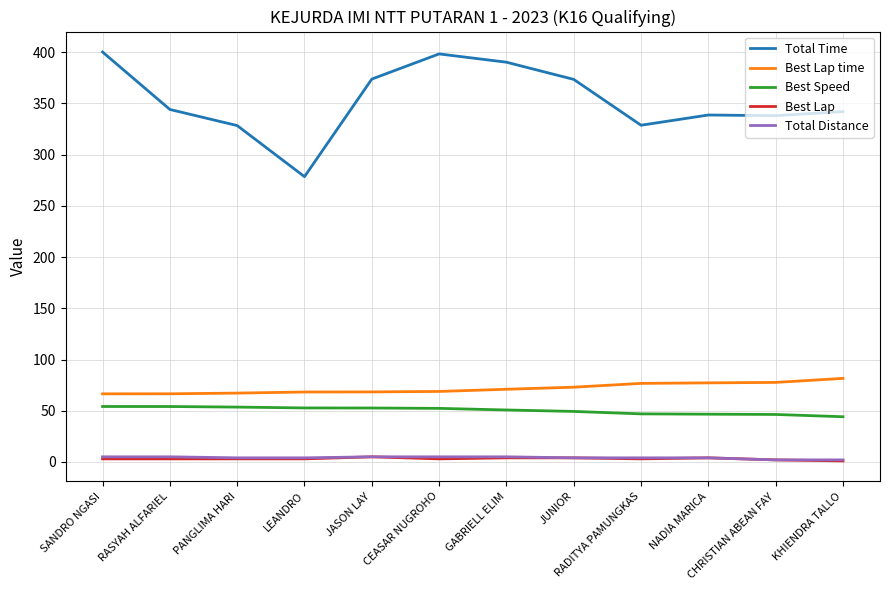

Which series has the widest spread of values?

Total Time